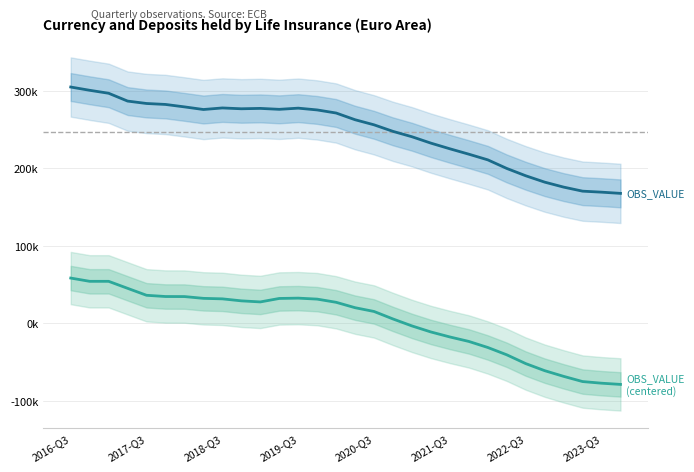

Rank the series by their maximum value, from highest to lowest.

OBS_VALUE, OBS_VALUE (centered)